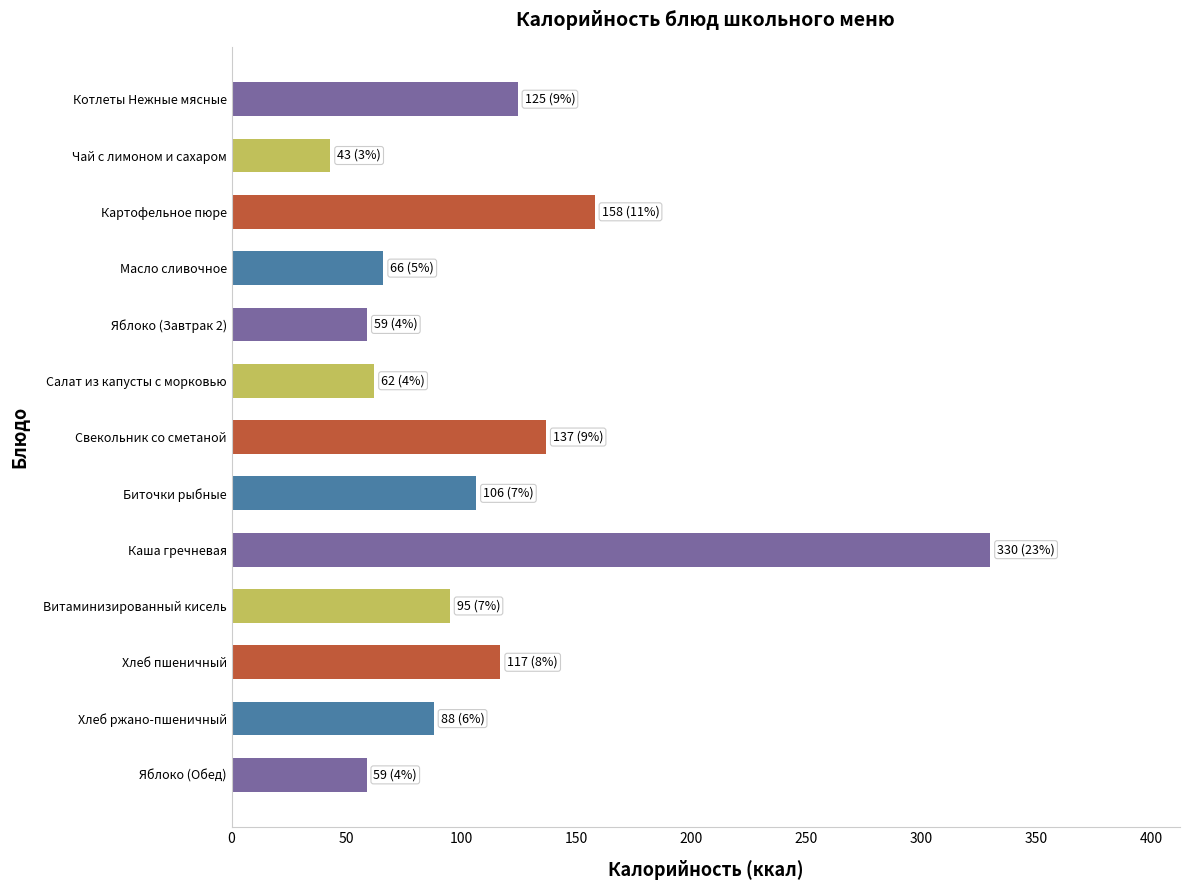

Where is the data nearest to the value 186?

Картофельное пюре